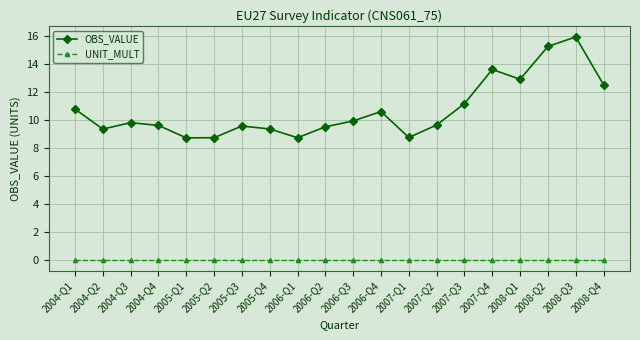

Which series has the widest spread of values?

OBS_VALUE